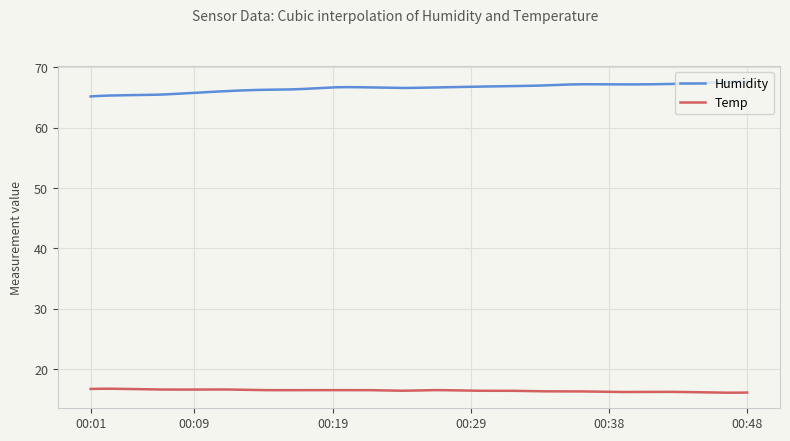

What are all the series names shown in the legend?

Humidity, Temp